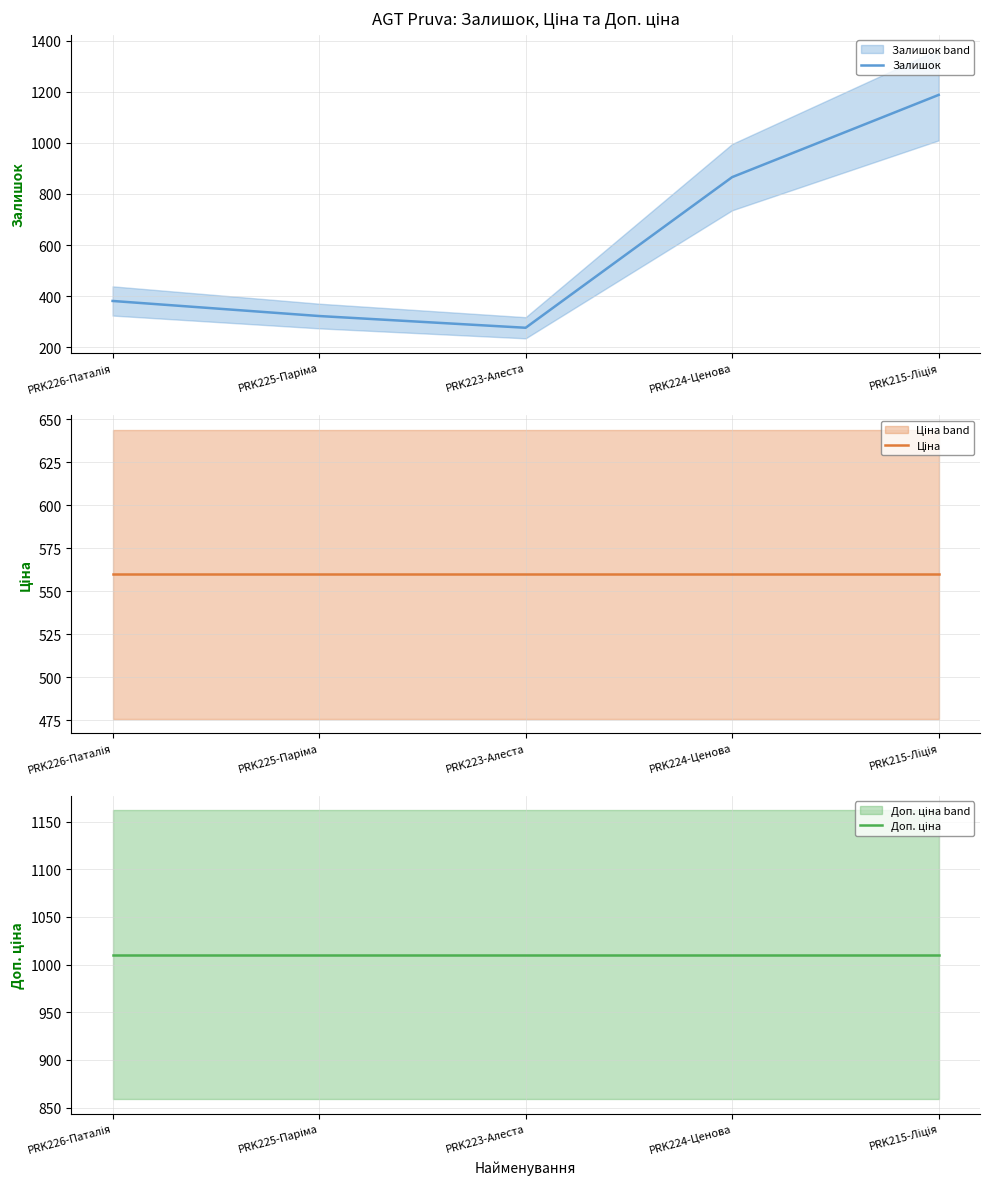

Reading left to right, list all the values displayed in this chart.

Залишок: 381.0	322.0	276.0	866.0	1188.0
Ціна: 559.9	559.9	559.9	559.9	559.9
Доп. ціна: 1010.4	1010.4	1010.4	1010.4	1010.4